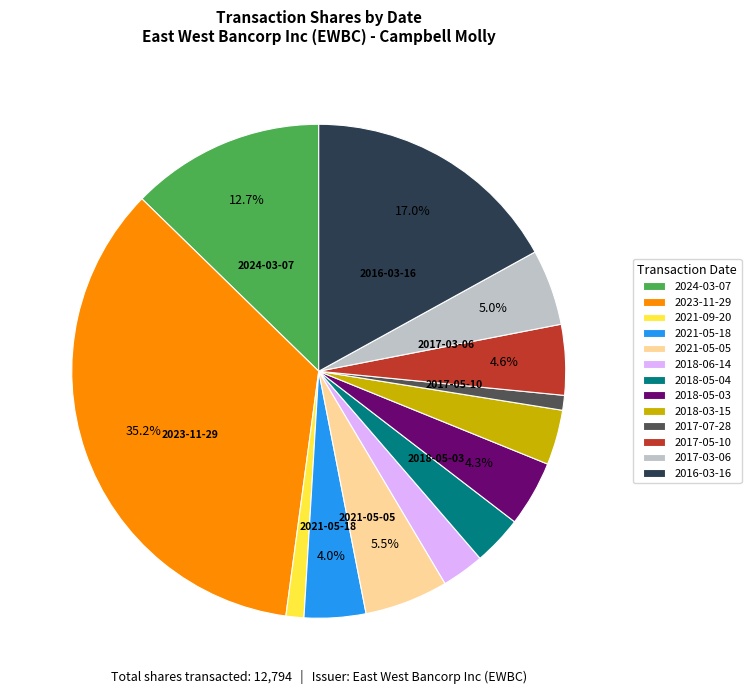

Count the number of slices in the pie.

13